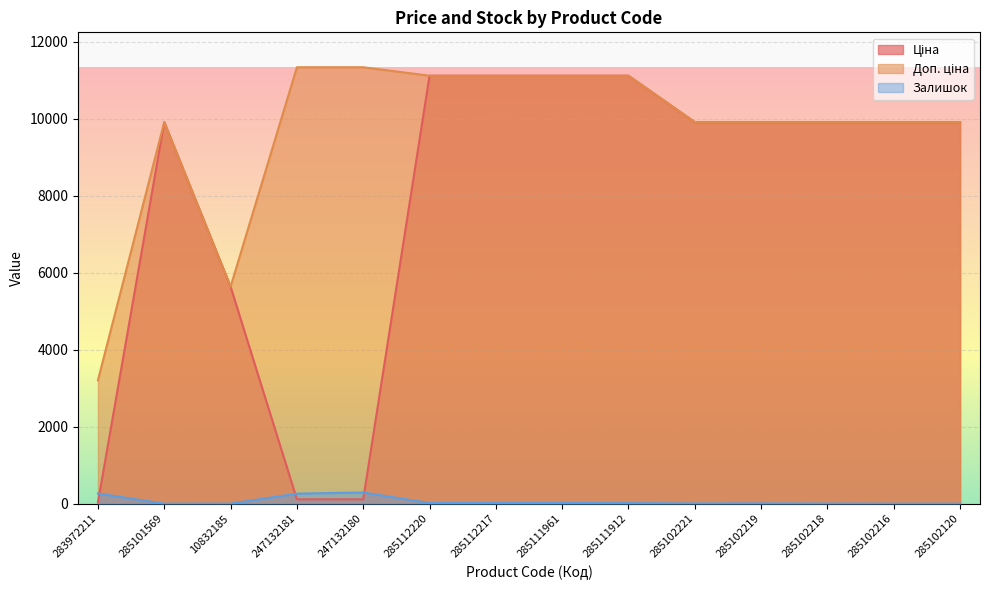

What position from the right is 285102221?

5